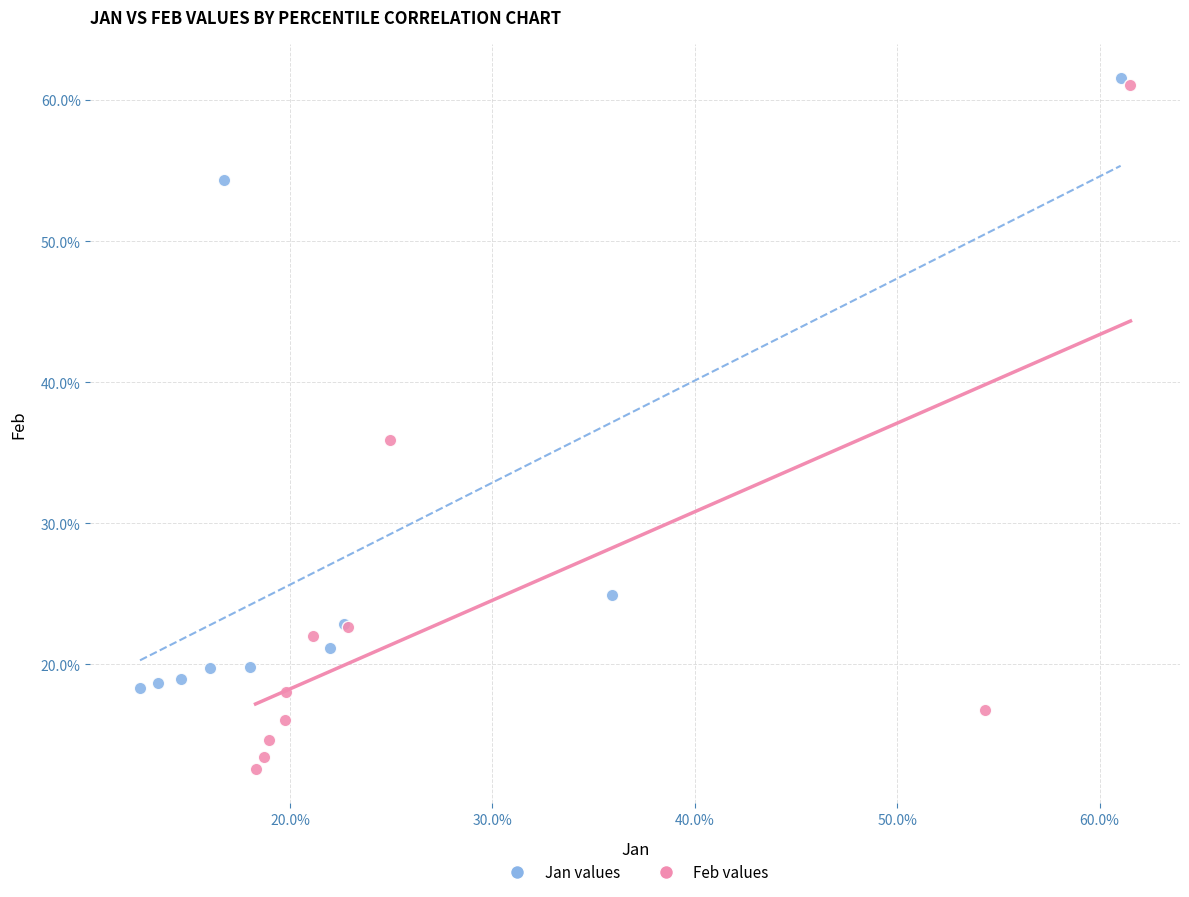

What are all the series names shown in the legend?

Jan values, Feb values